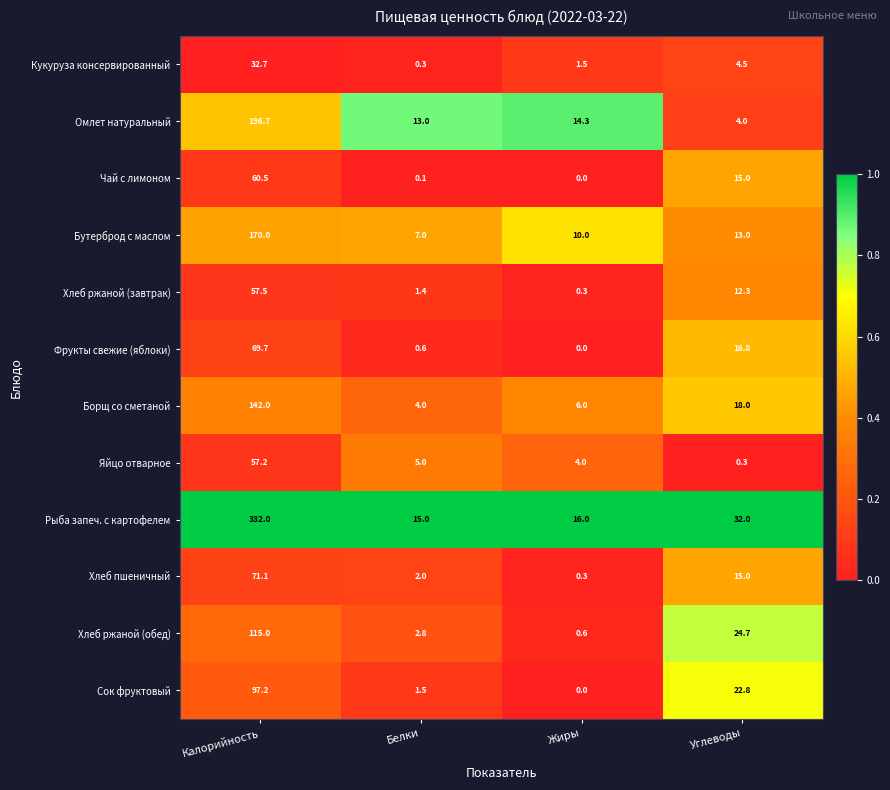

Which series has the largest total across all categories?

Рыба запеч. с картофелем